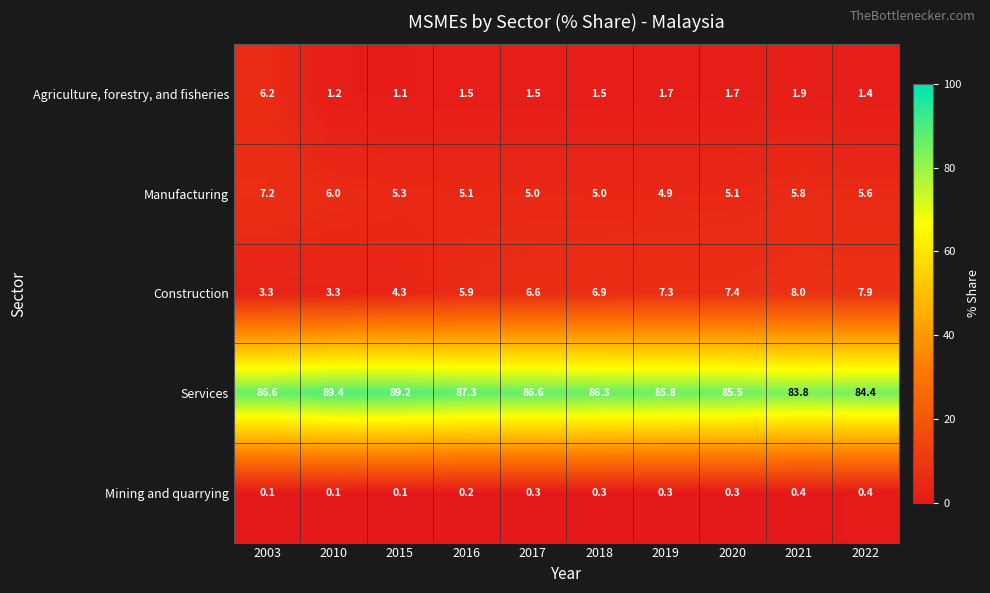

What is the difference between the Construction values at 2020 and 2017?

0.8